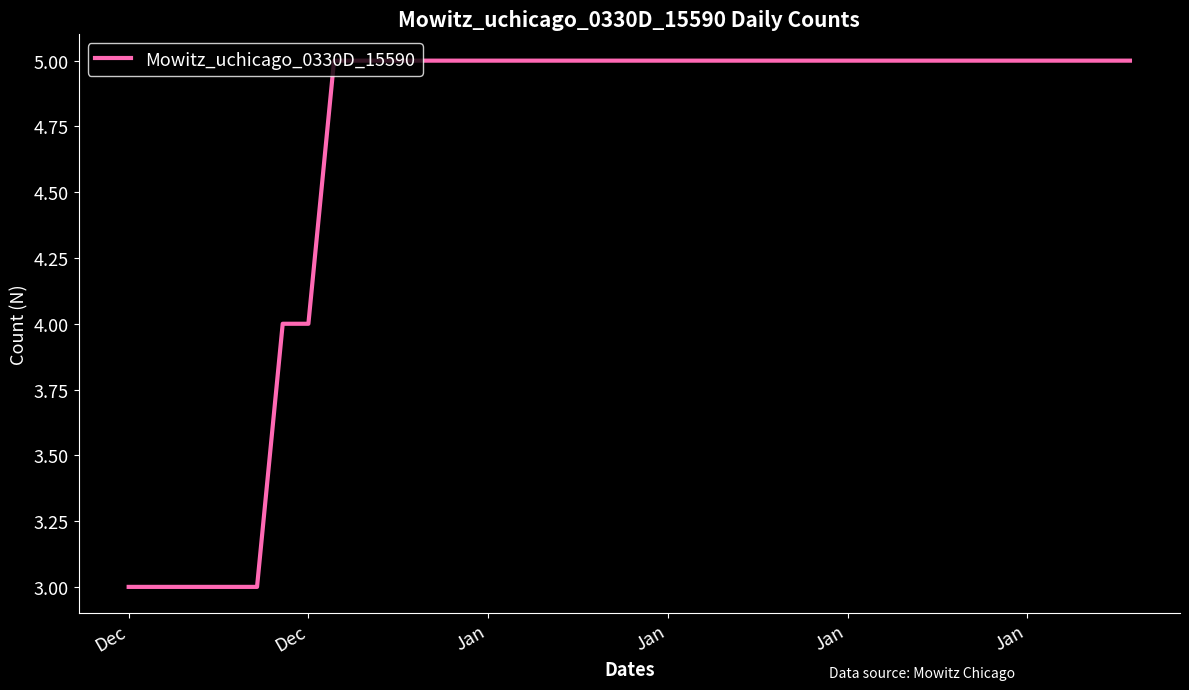

What is the smallest value displayed?

3